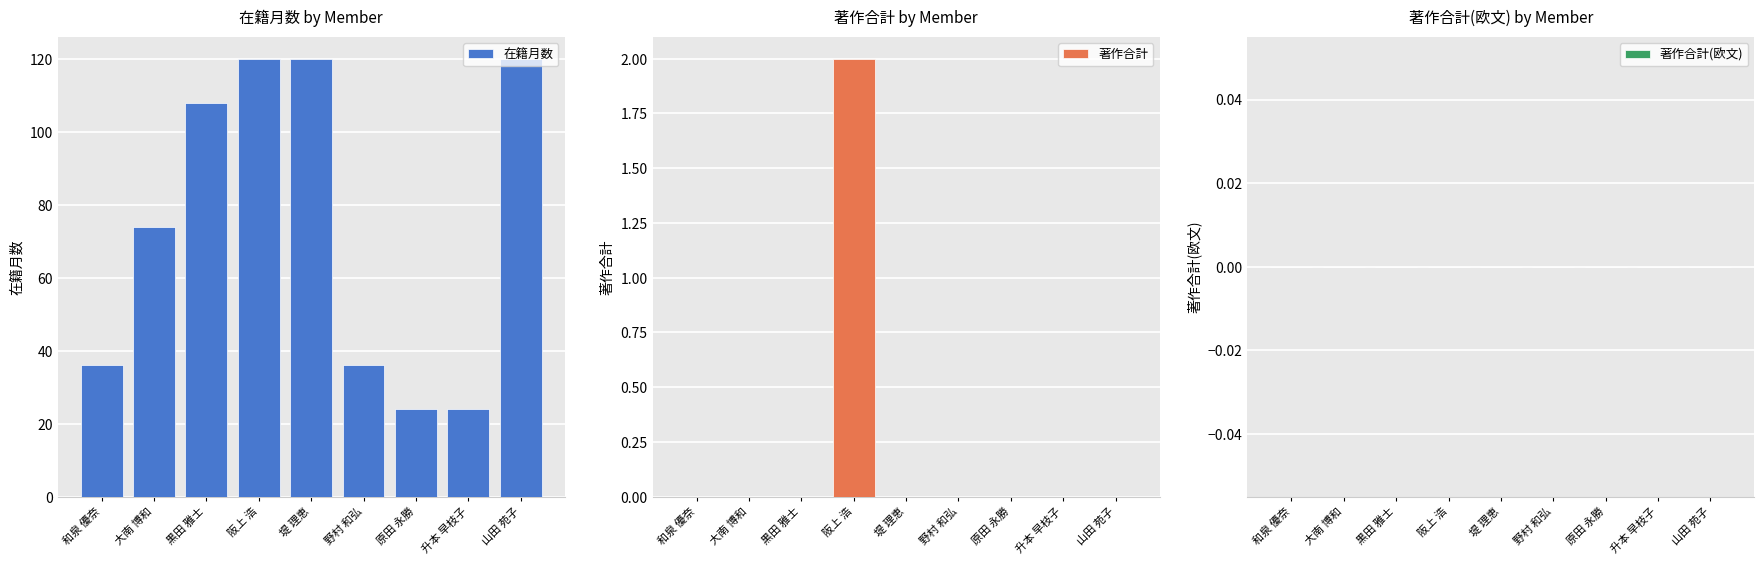

What is the maximum value for 著作合計?

2